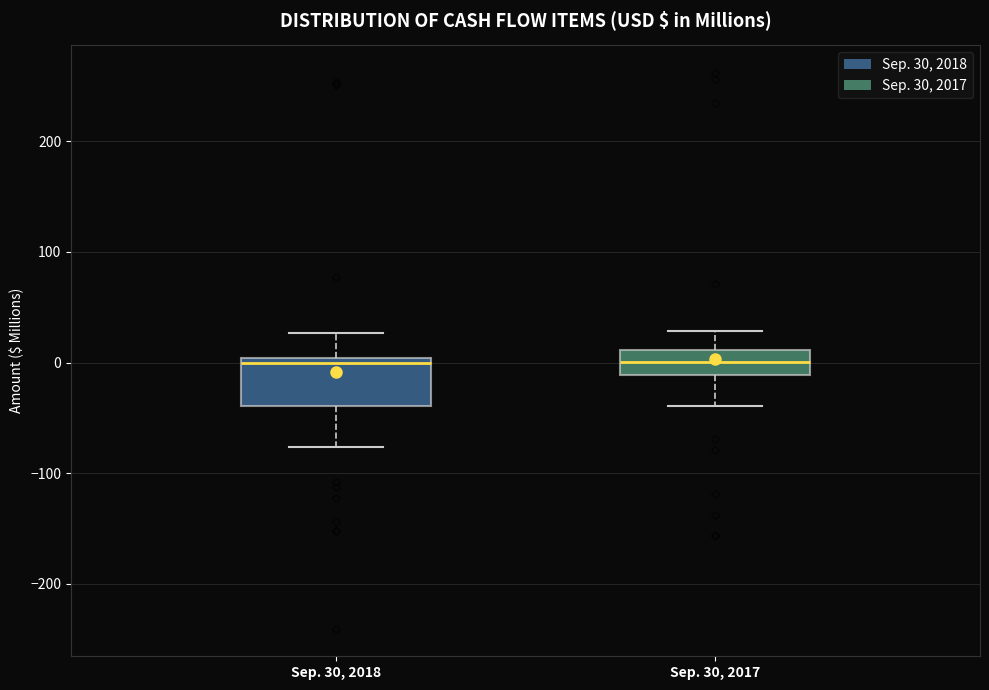

Where does the lower whisker of the box for Sep. 30, 2017 end on the y-axis? The values are not printed on the chart, so give them approximately, as read against the axis.

-40